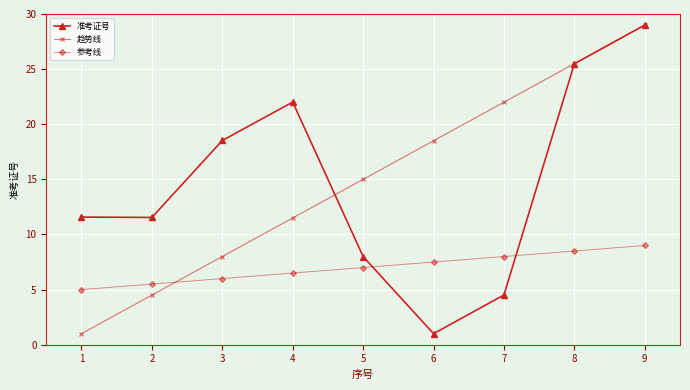

What is the difference between the highest and lowest values at 1?

10.6